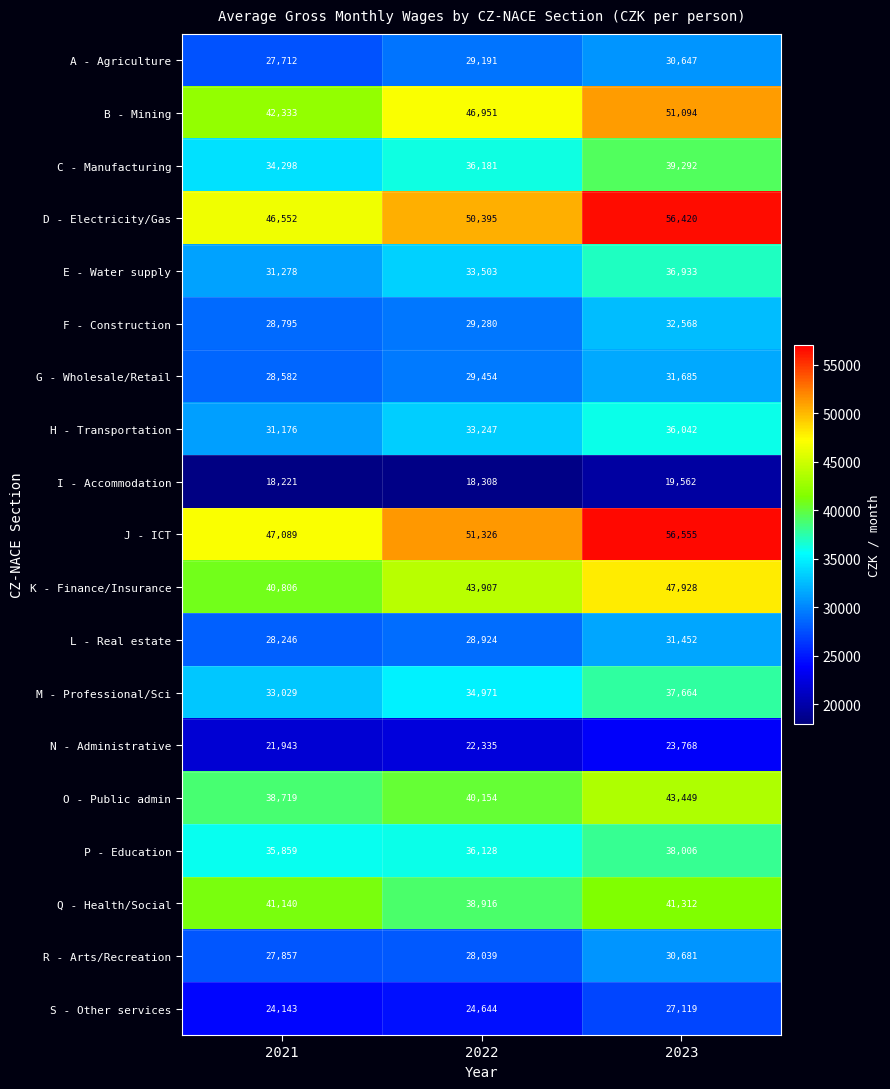

How many data points in P - Education are less than 36128?

1